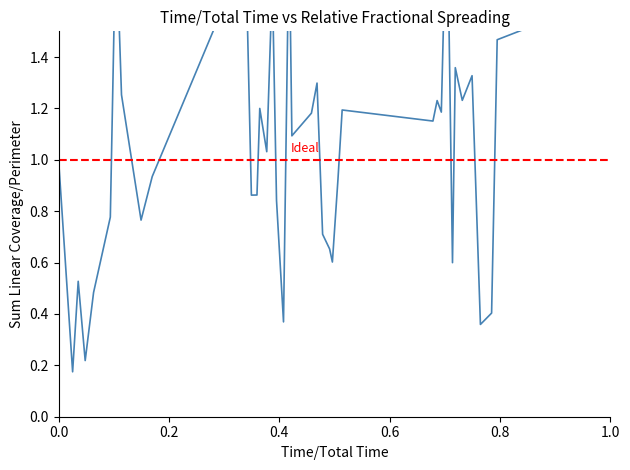

What is the average value?

1.1